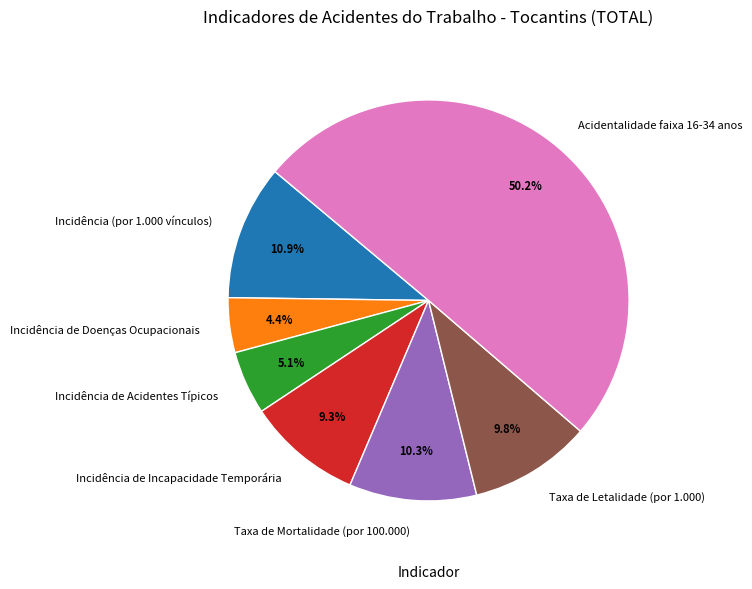

The Acidentalidade faixa 16-34 anos slice represents 50% of the pie. True or false?

True